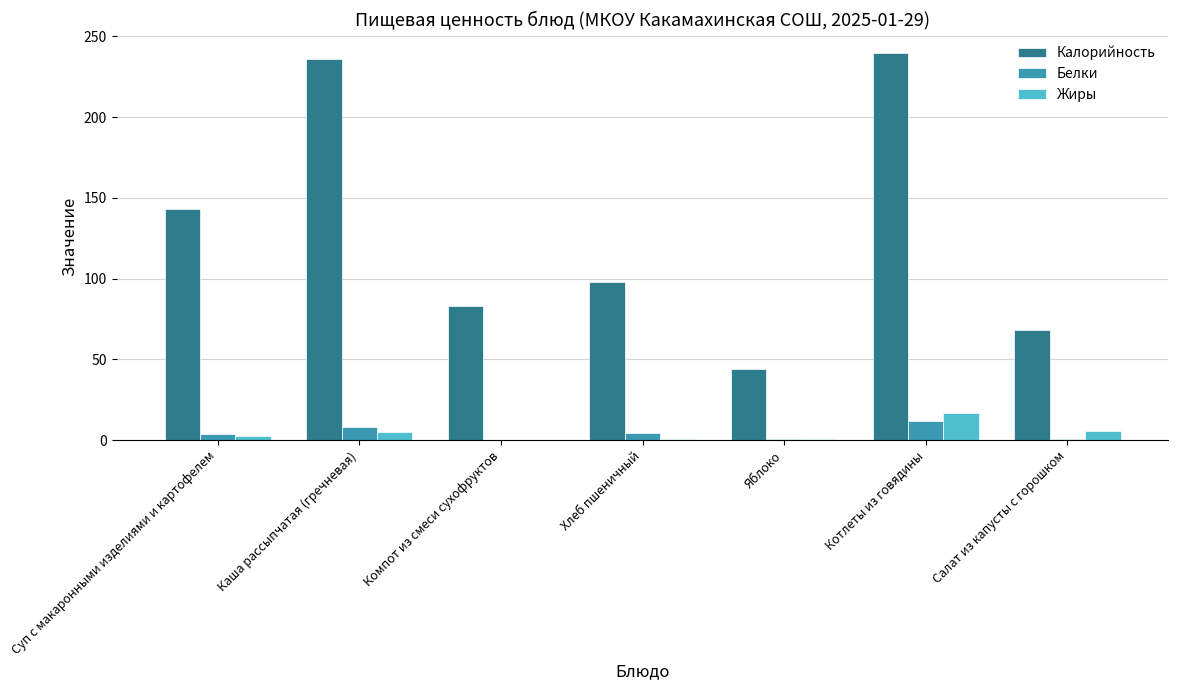

What is the sum of all Белки values?

29.7